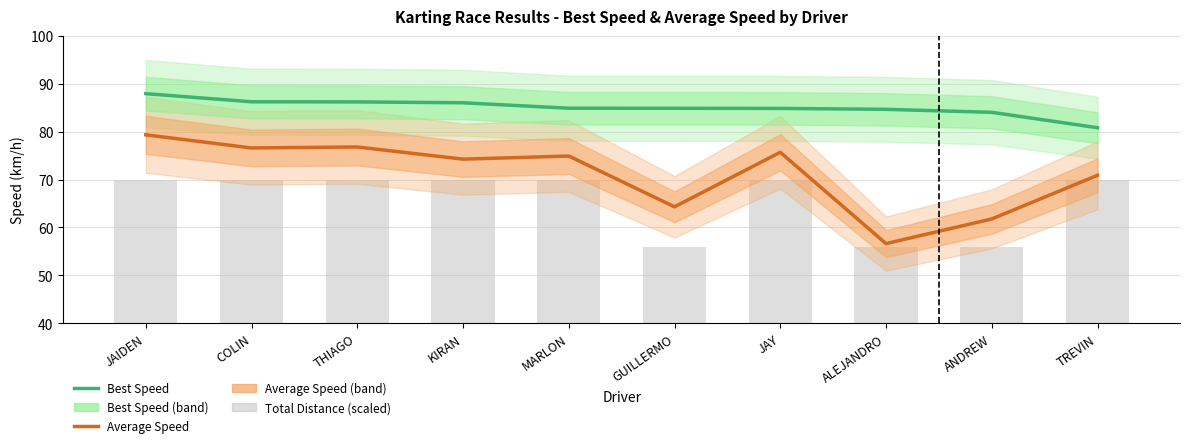

Reading left to right, what are all the values shown in this chart?

Best Speed: JAIDEN=87.9	COLIN=86.2	THIAGO=86.2	KIRAN=86.0	MARLON=84.9	GUILLERMO=84.9	JAY=84.9	ALEJANDRO=84.7	ANDREW=84.0	TREVIN=80.8
Average Speed: JAIDEN=79.3	COLIN=76.6	THIAGO=76.8	KIRAN=74.3	MARLON=74.9	GUILLERMO=64.3	JAY=75.7	ALEJANDRO=56.6	ANDREW=61.8	TREVIN=70.9
Total Distance (scaled): JAIDEN=70.0	COLIN=70.0	THIAGO=70.0	KIRAN=70.0	MARLON=70.0	GUILLERMO=56.0	JAY=70.0	ALEJANDRO=56.0	ANDREW=56.0	TREVIN=70.0